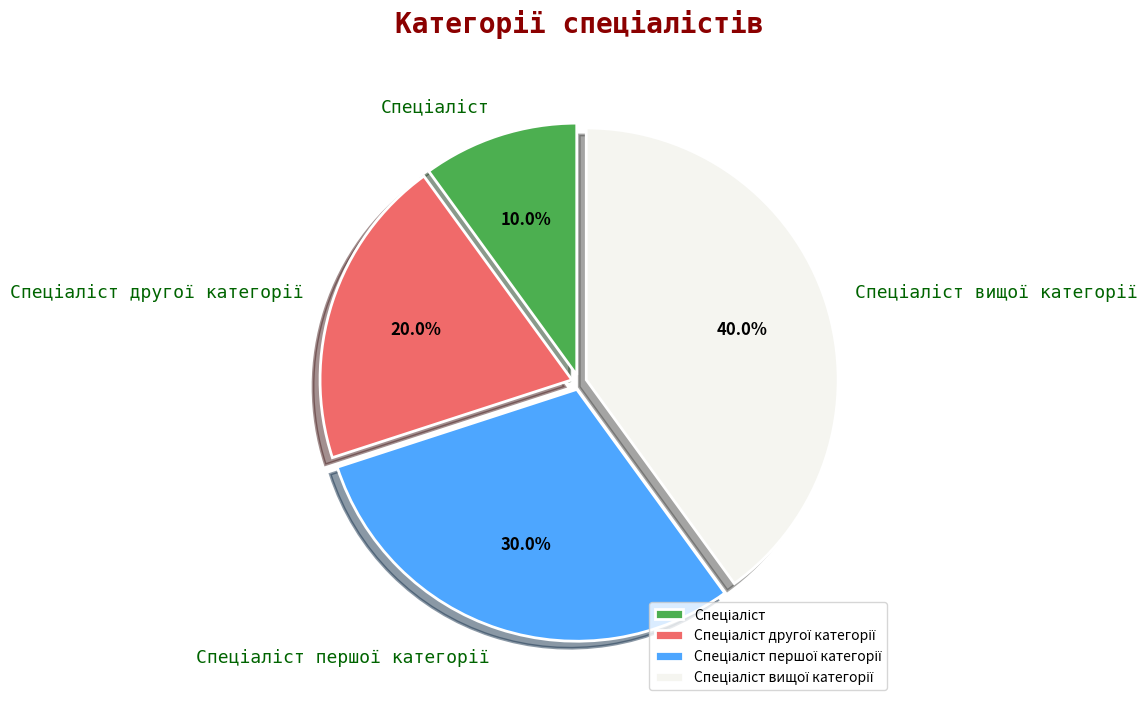

Does any single category account for the majority?

No